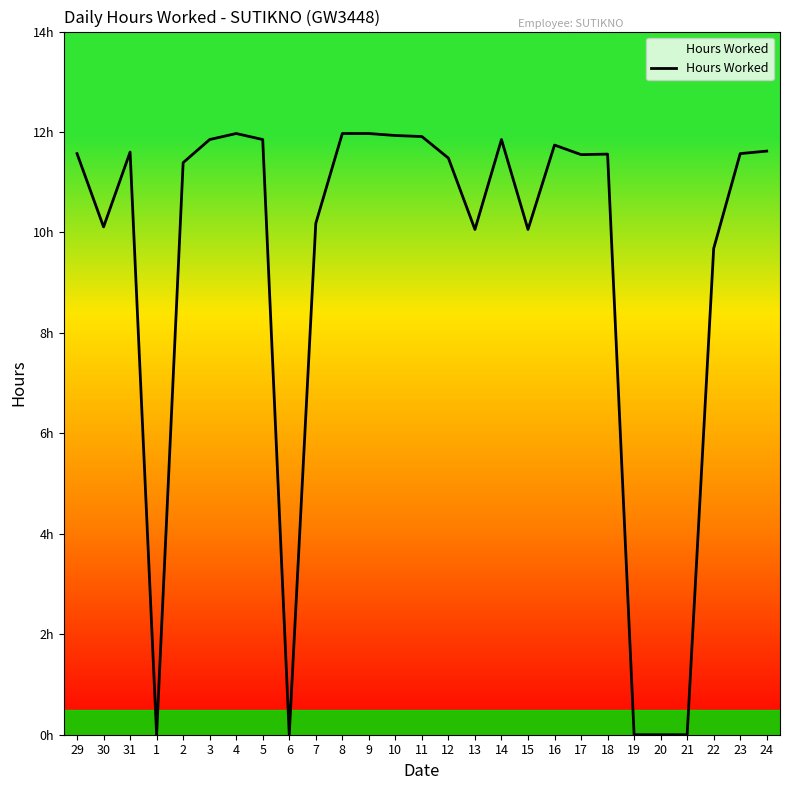

Read the value at 24.

11.6